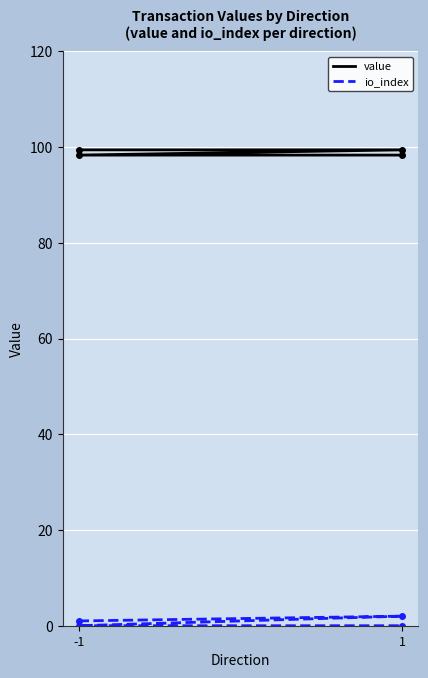

Rank the series at 1 from highest to lowest value.

value, io_index